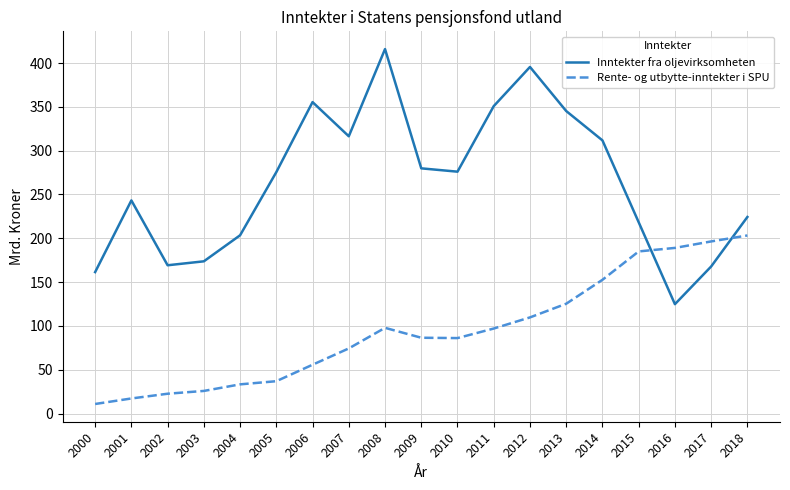

Rank the series at 2001 from lowest to highest value.

Rente- og utbytte-inntekter i SPU, Inntekter fra oljevirksomheten